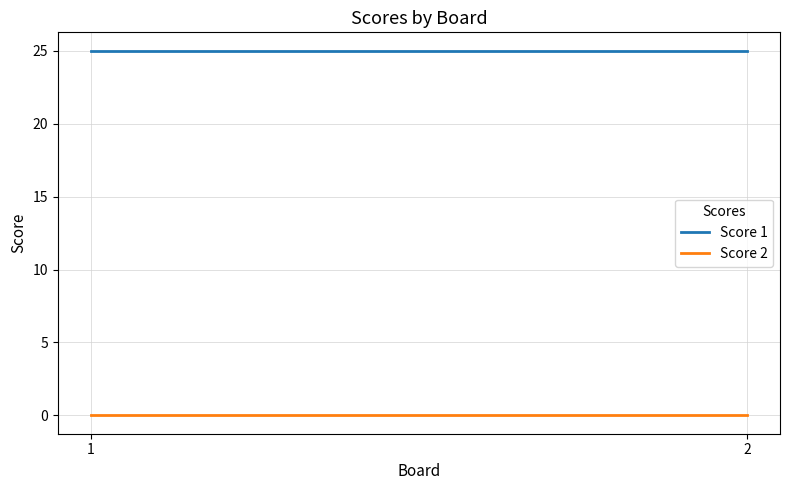

Which series has the largest total across all categories?

Score 1